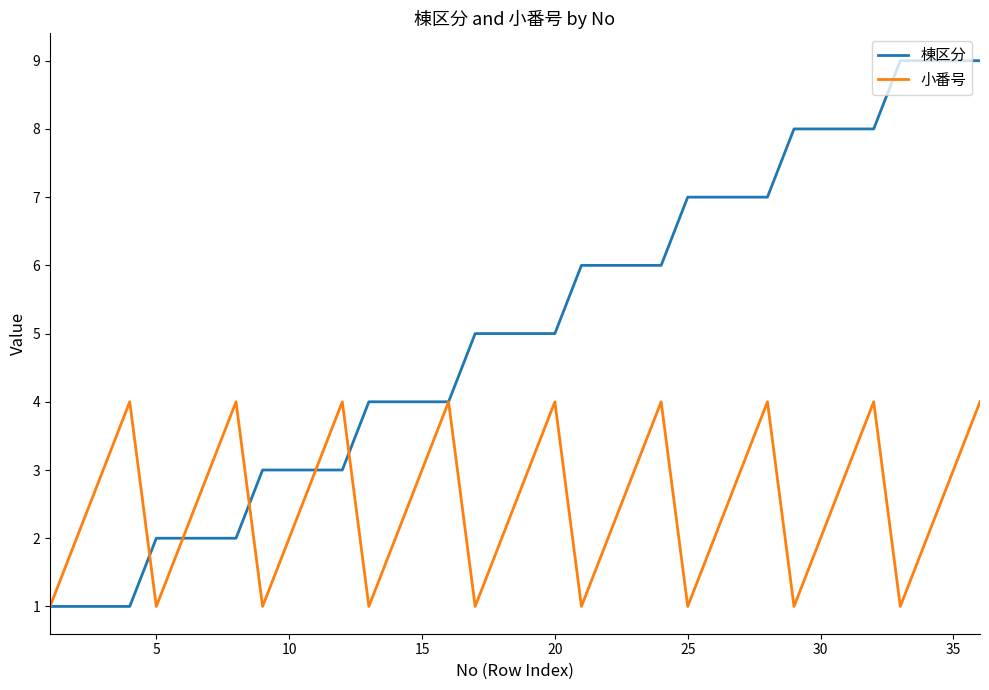

List the series in order of their overall mean, highest first.

棟区分, 小番号